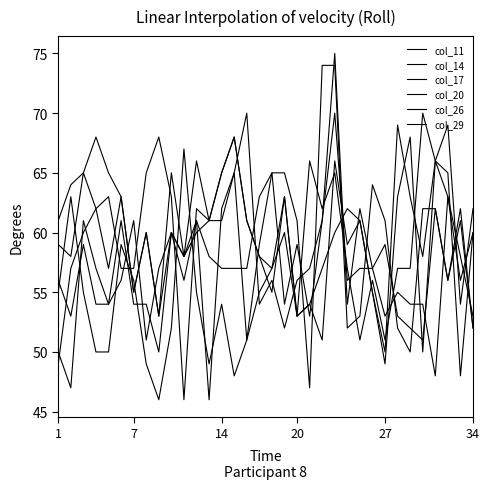

How many lines are shown in the chart?

6